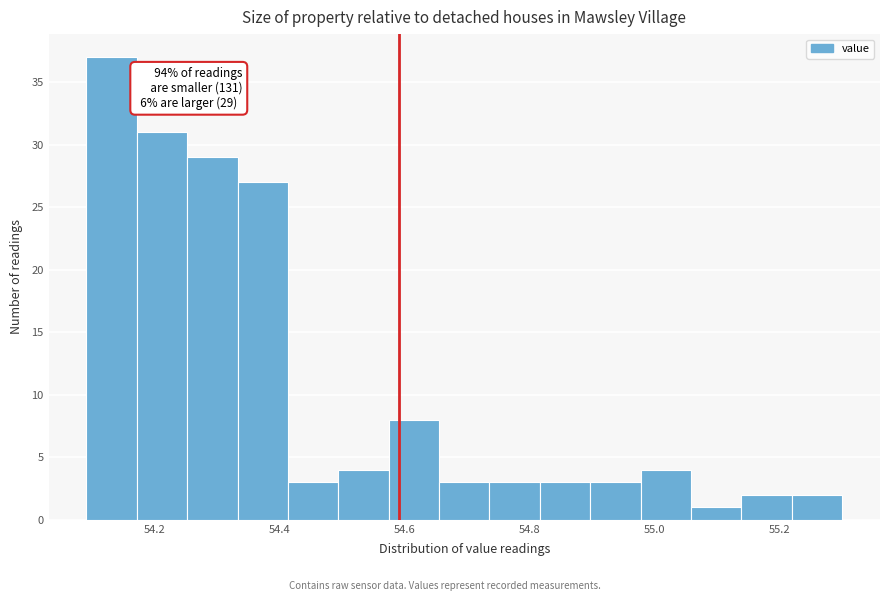

Over which range of the x-axis is the bar tallest?

54.10 to 54.18